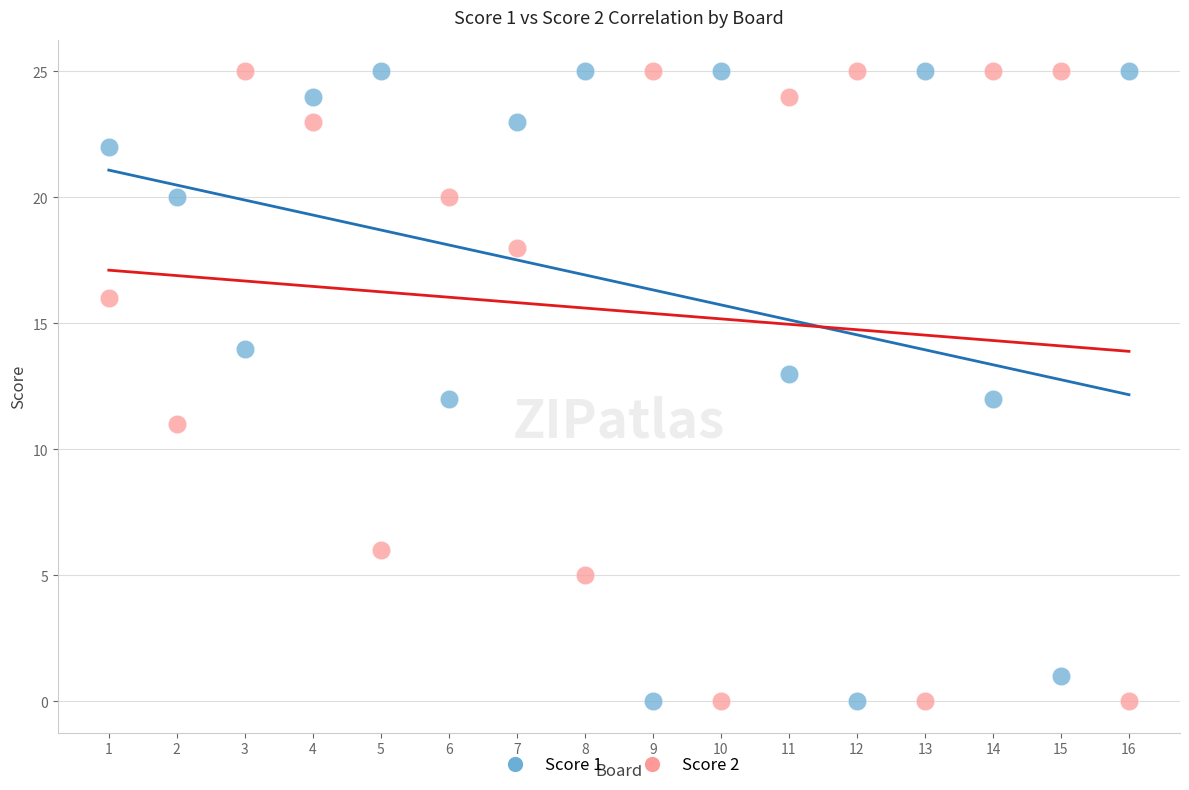

What is the X range (max minus min) for the scatter plot?

15